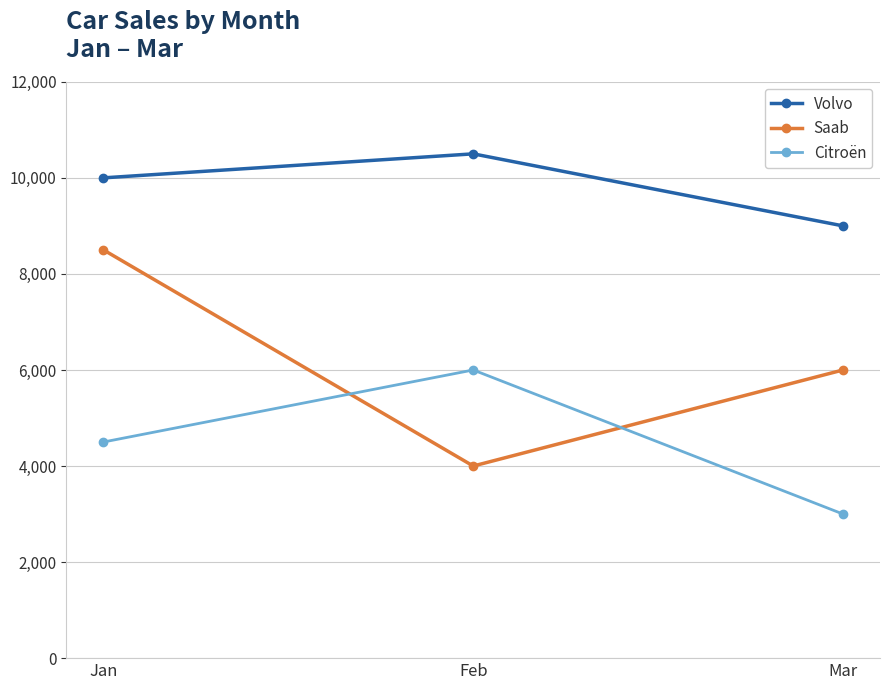

Reading left to right, what are all the values shown in this chart?

Volvo: Jan=10000	Feb=10500	Mar=9000
Saab: Jan=8500	Feb=4000	Mar=6000
Citroën: Jan=4500	Feb=6000	Mar=3000